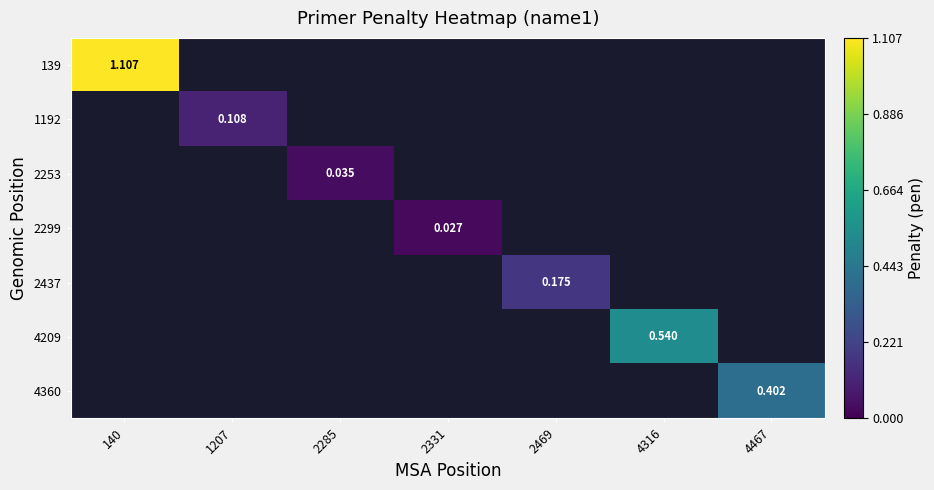

Which category has the lowest value in the 4360 series?

140